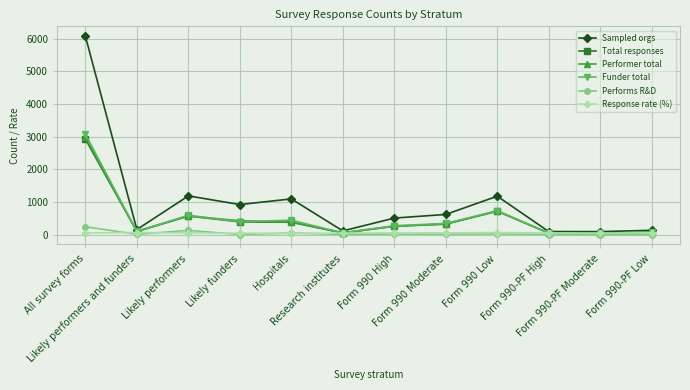

What is the difference between the second highest and second lowest values in the Response rate (%) series?

20.9